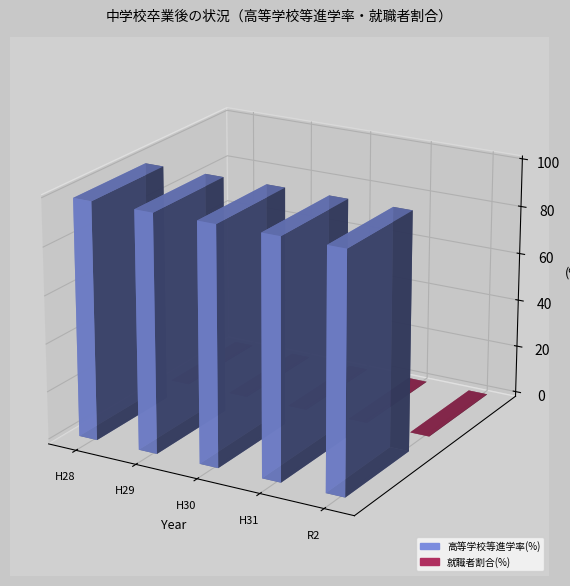

Reading right to left, extract all data points from this chart.

高等学校等進学率(%): 令和２年３月=99.0	平成31年３月=99.1	平成30年３月=99.1	平成29年３月=99.0	平成28年３月=98.9
就職者割合(%): 令和２年３月=0.1	平成31年３月=0.1	平成30年３月=0.1	平成29年３月=0.2	平成28年３月=0.2